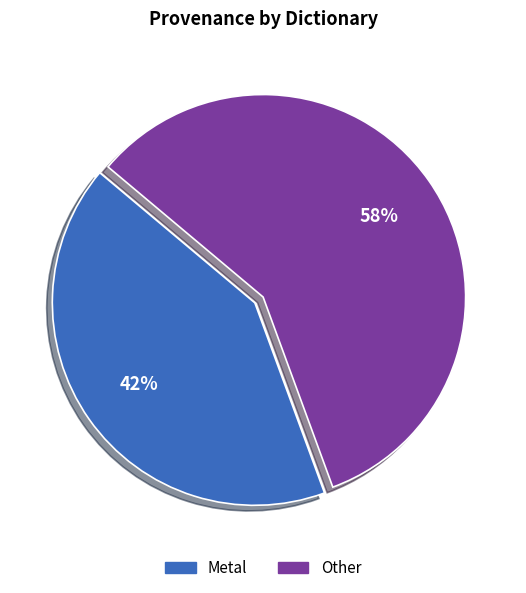

Which slice is the largest?

Other